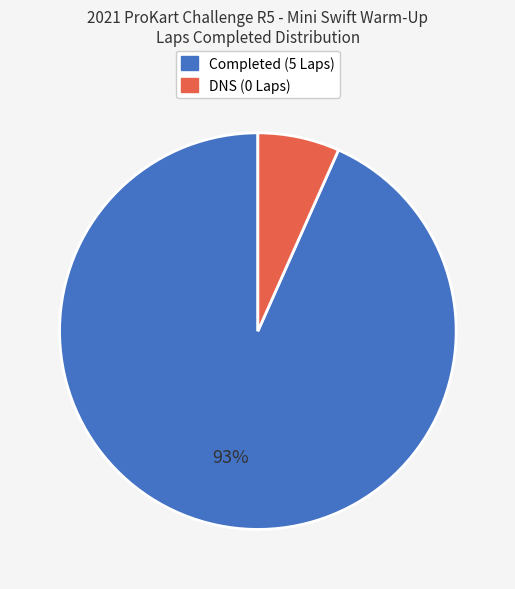

To the nearest percent, what is the average slice percentage?

50%